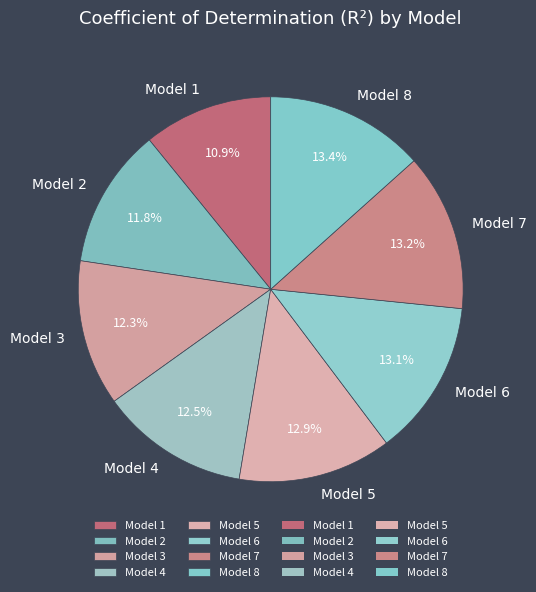

The Model 8 slice represents 1% of the pie. True or false?

False